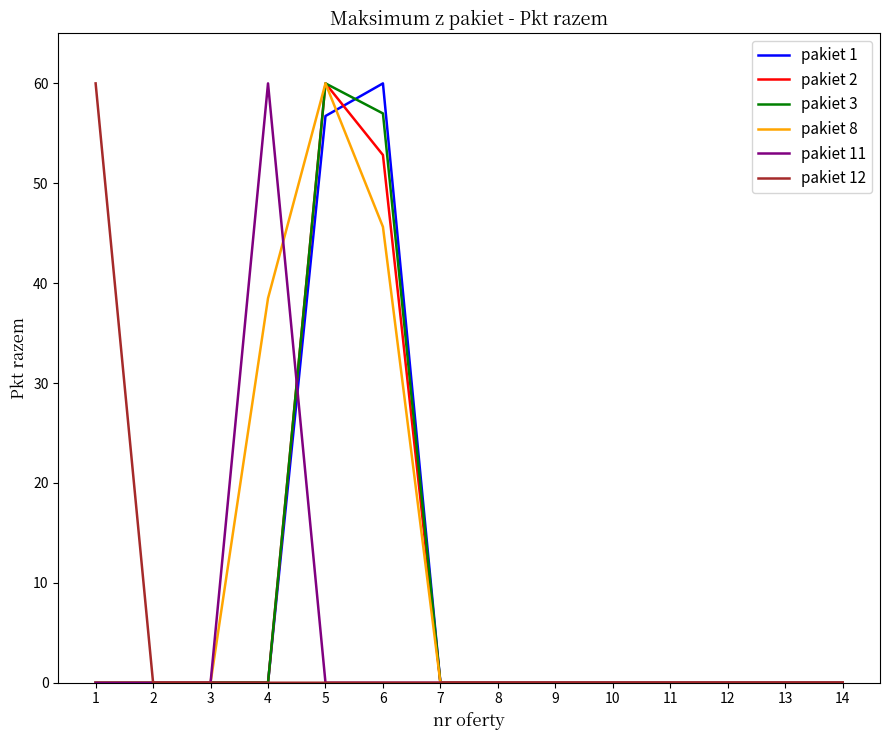

Reading left to right, what are all the values shown in this chart?

pakiet 1: 0.0	0.0	0.0	0.0	56.7	60.0	0.0	0.0	0.0	0.0	0.0	0.0	0.0	0.0
pakiet 2: 0.0	0.0	0.0	0.0	60.0	52.8	0.0	0.0	0.0	0.0	0.0	0.0	0.0	0.0
pakiet 3: 0.0	0.0	0.0	0.0	60.0	57.0	0.0	0.0	0.0	0.0	0.0	0.0	0.0	0.0
pakiet 8: 0.0	0.0	0.0	38.5	60.0	45.6	0.0	0.0	0.0	0.0	0.0	0.0	0.0	0.0
pakiet 11: 0.0	0.0	0.0	60.0	0.0	0.0	0.0	0.0	0.0	0.0	0.0	0.0	0.0	0.0
pakiet 12: 60.0	0.0	0.0	0.0	0.0	0.0	0.0	0.0	0.0	0.0	0.0	0.0	0.0	0.0